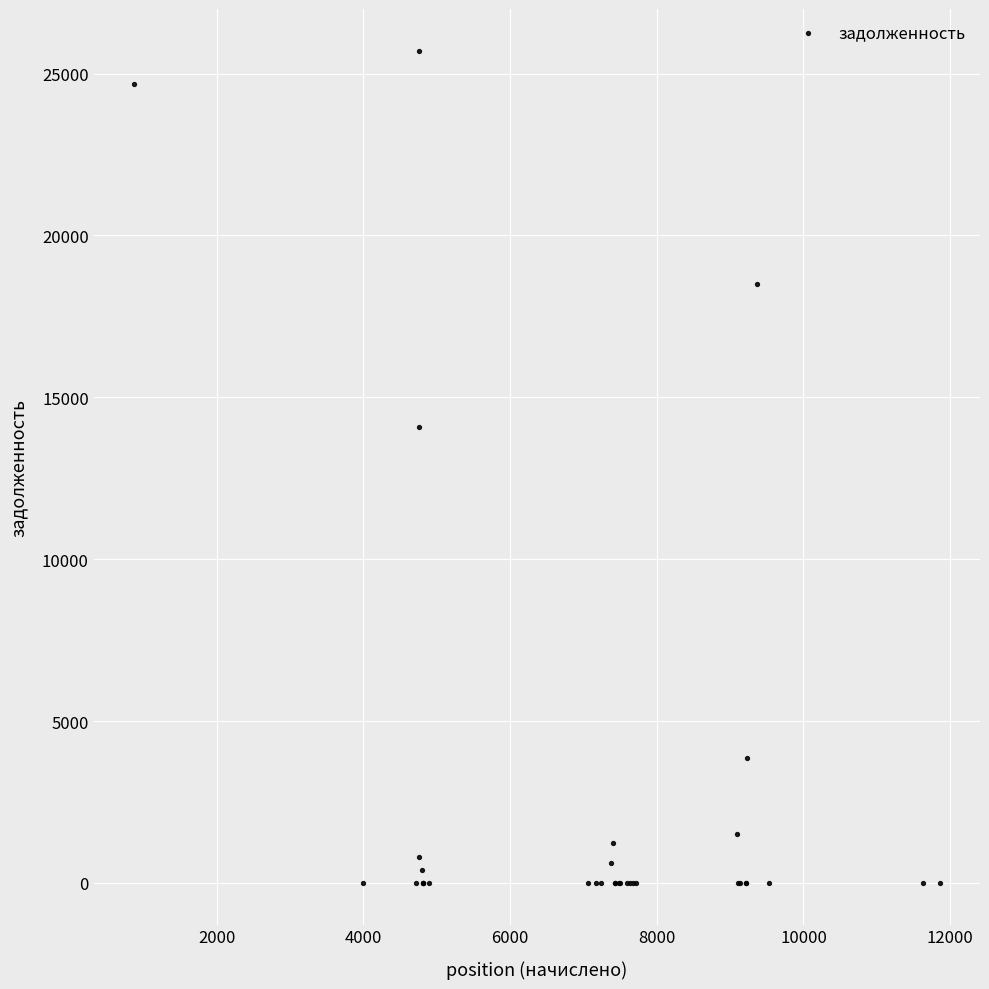

What Y value in the scatter plot is closest to 12854?

14081.3